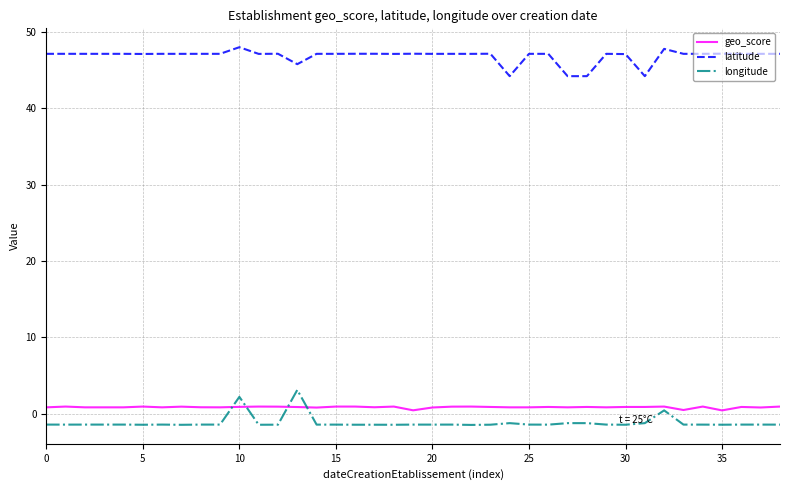

List the series in order of their peak value, lowest first.

geo_score, longitude, latitude